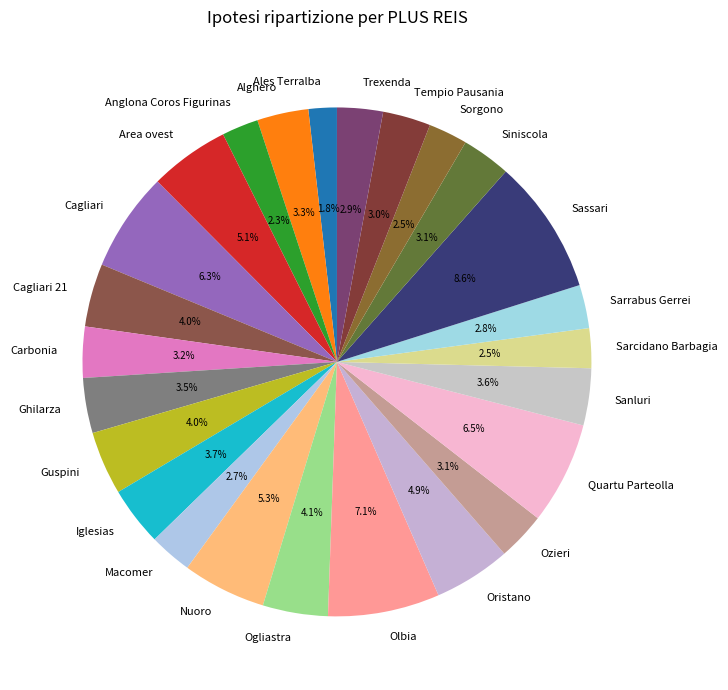

Is the sum of Sanluri and Cagliari greater than half?

No